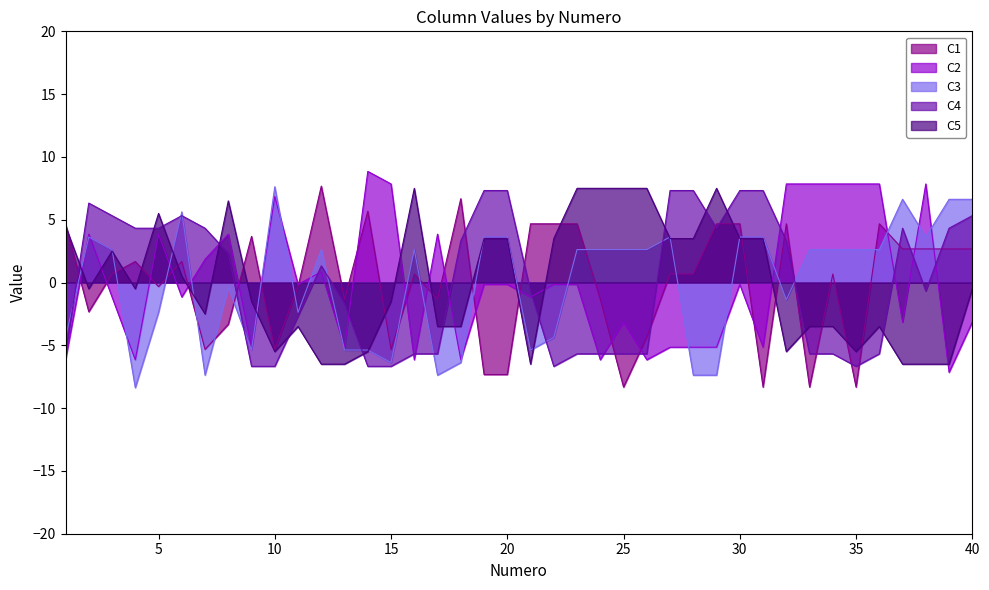

Does the chart have visible grid lines?

No